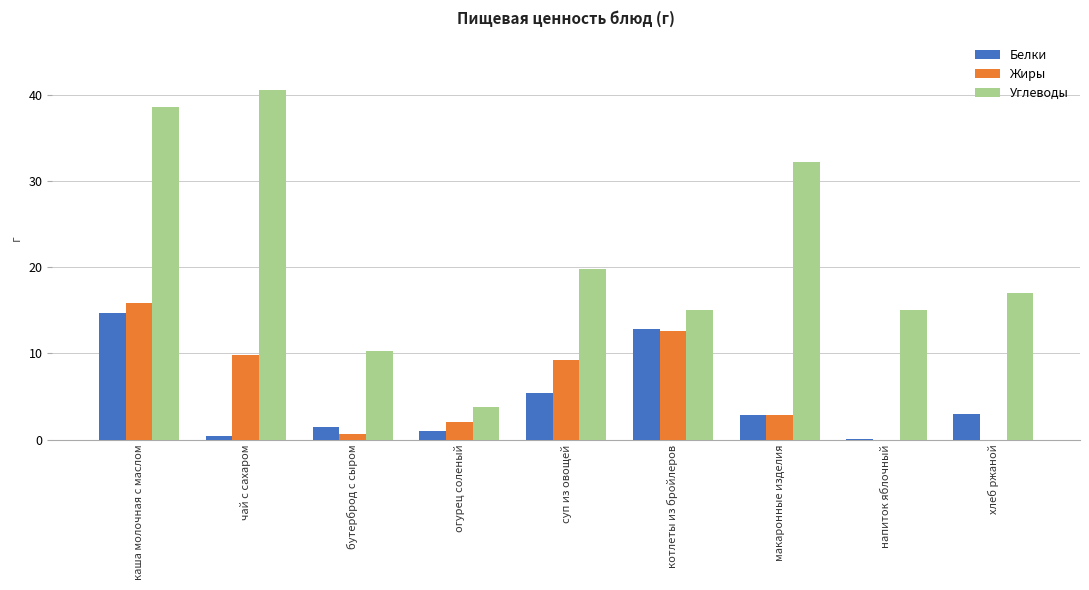

What is the spread (max minus min) of values at бутерброд с сыром?

9.7